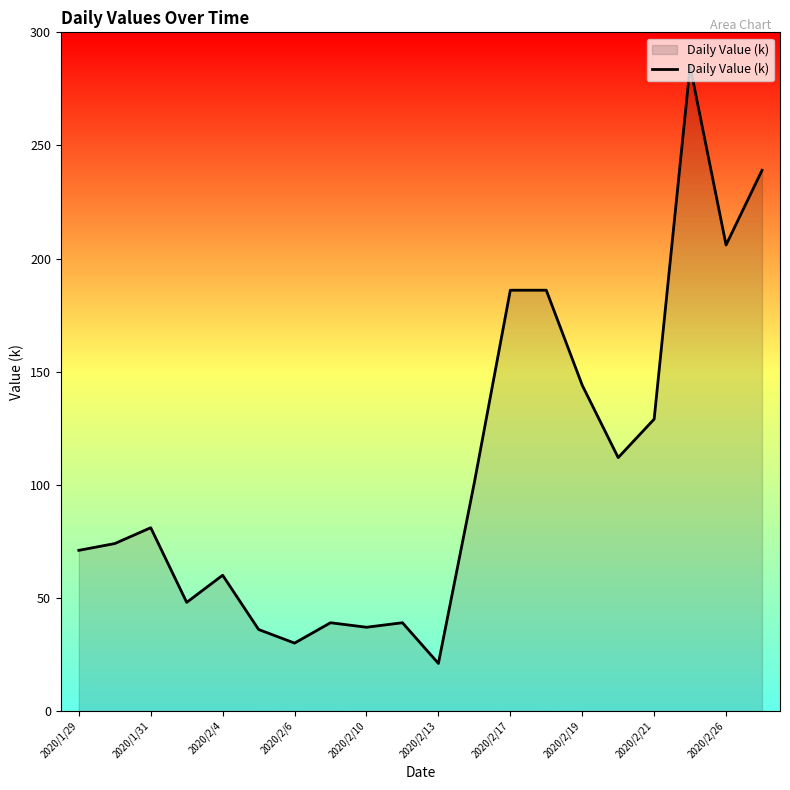

What is the maximum value shown in the chart?

285